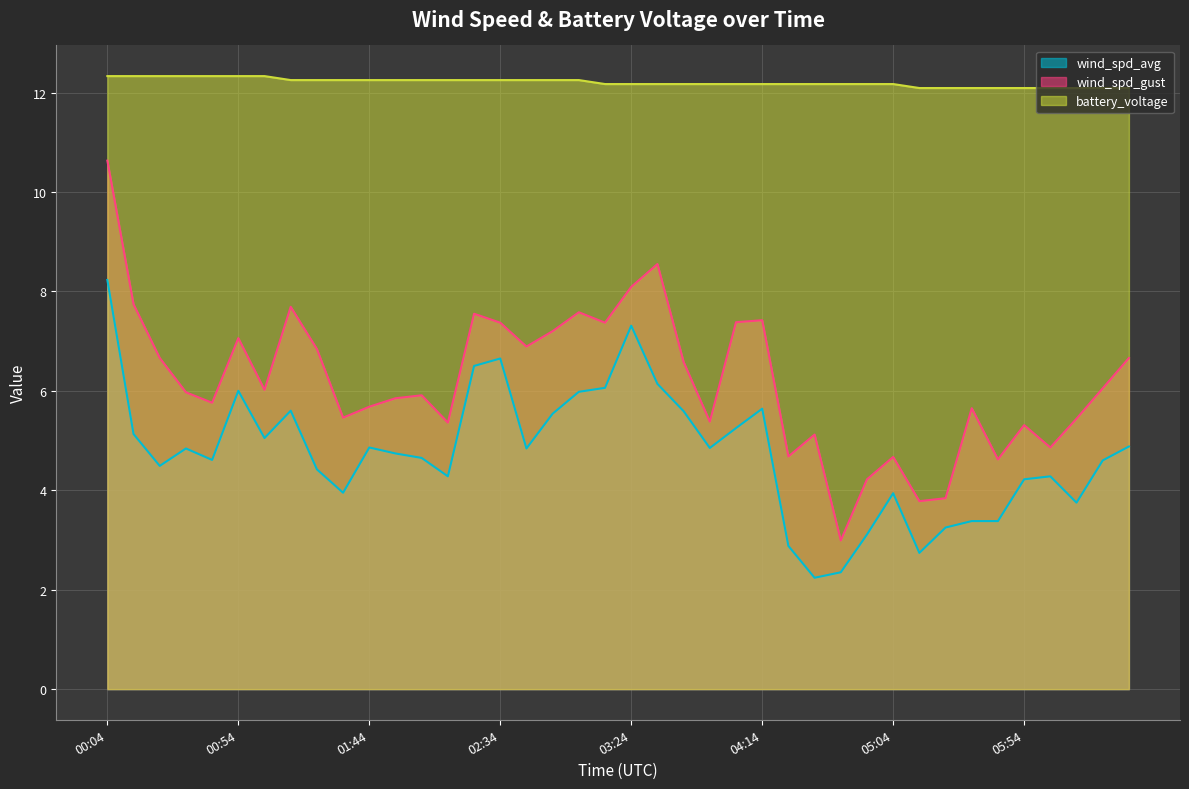

True or false: battery_voltage and wind_spd_avg intersect in this chart.

False